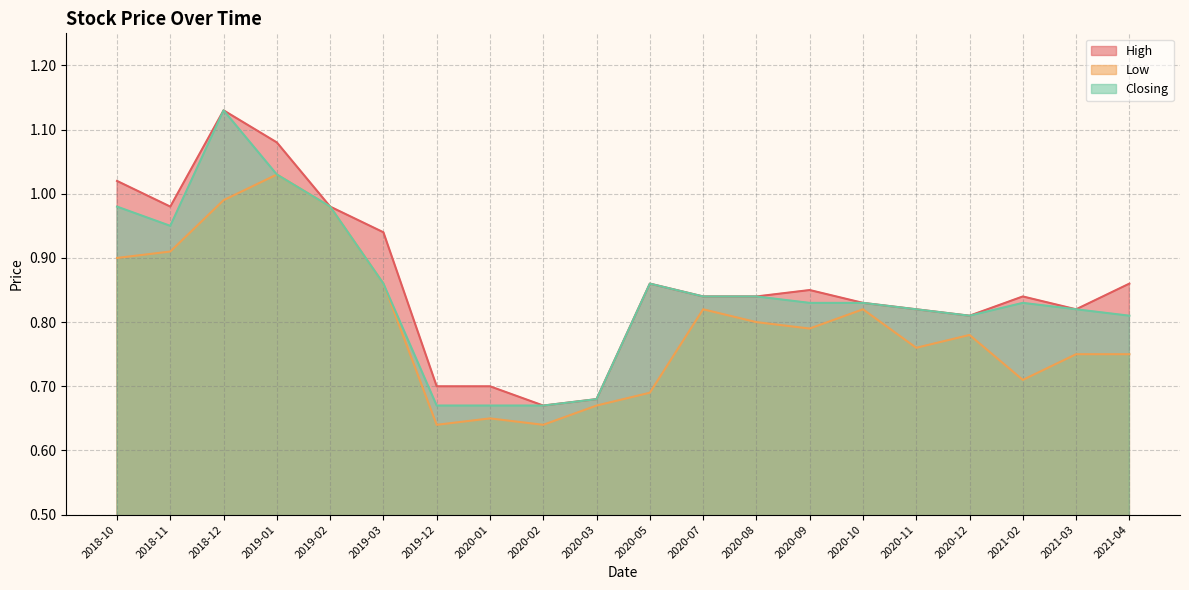

Reading right to left, list all the values displayed in this chart.

High: 0.9	0.8	0.8	0.8	0.8	0.8	0.8	0.8	0.8	0.9	0.7	0.7	0.7	0.7	0.9	1.0	1.1	1.1	1.0	1.0
Low: 0.8	0.8	0.7	0.8	0.8	0.8	0.8	0.8	0.8	0.7	0.7	0.6	0.7	0.6	0.9	1.0	1.0	1.0	0.9	0.9
Closing: 0.8	0.8	0.8	0.8	0.8	0.8	0.8	0.8	0.8	0.9	0.7	0.7	0.7	0.7	0.9	1.0	1.0	1.1	0.9	1.0